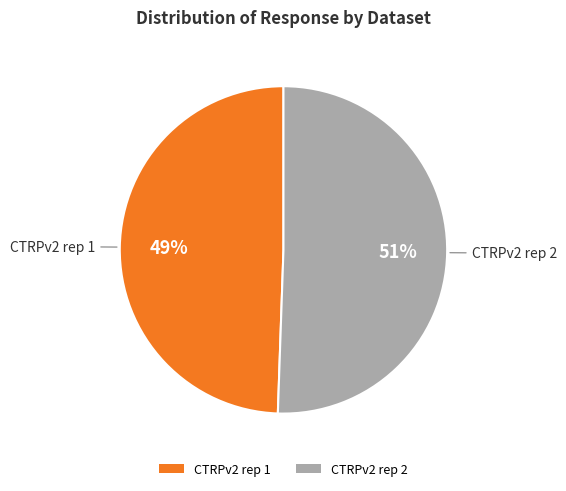

True or false: CTRPv2 rep 2 accounts for 61% of the total.

False